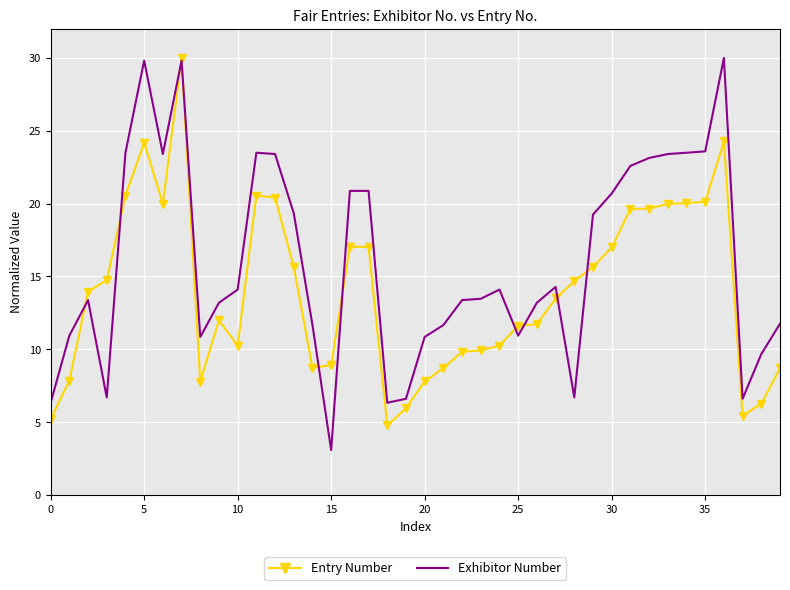

At how many categories does at least one series exceed 15?

17